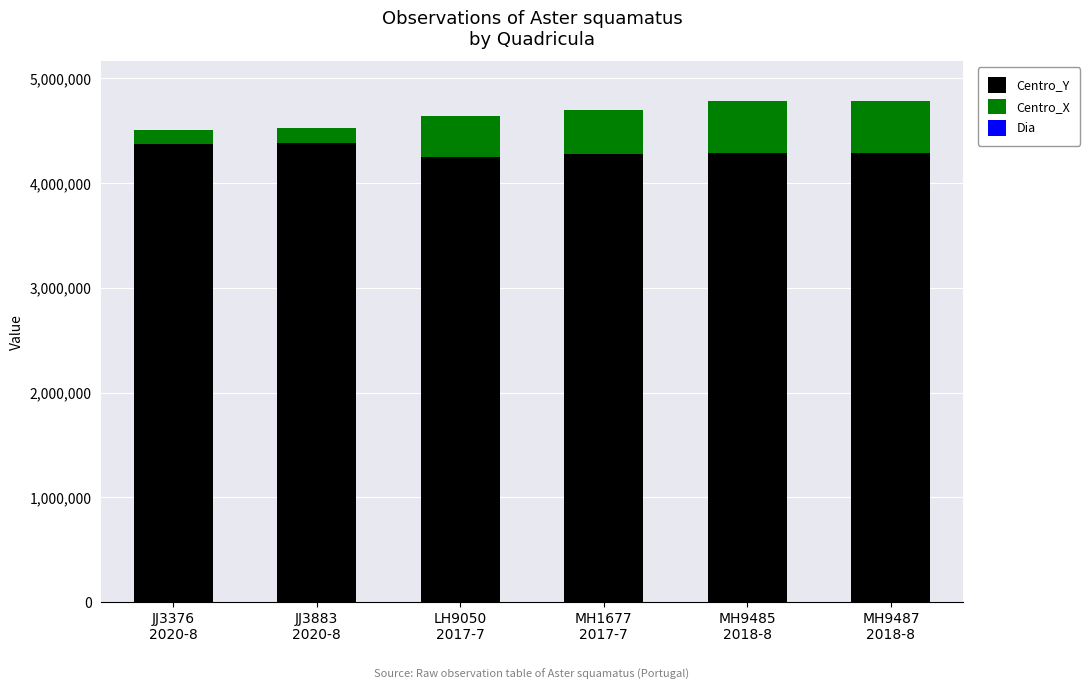

How many series are shown in this chart?

3